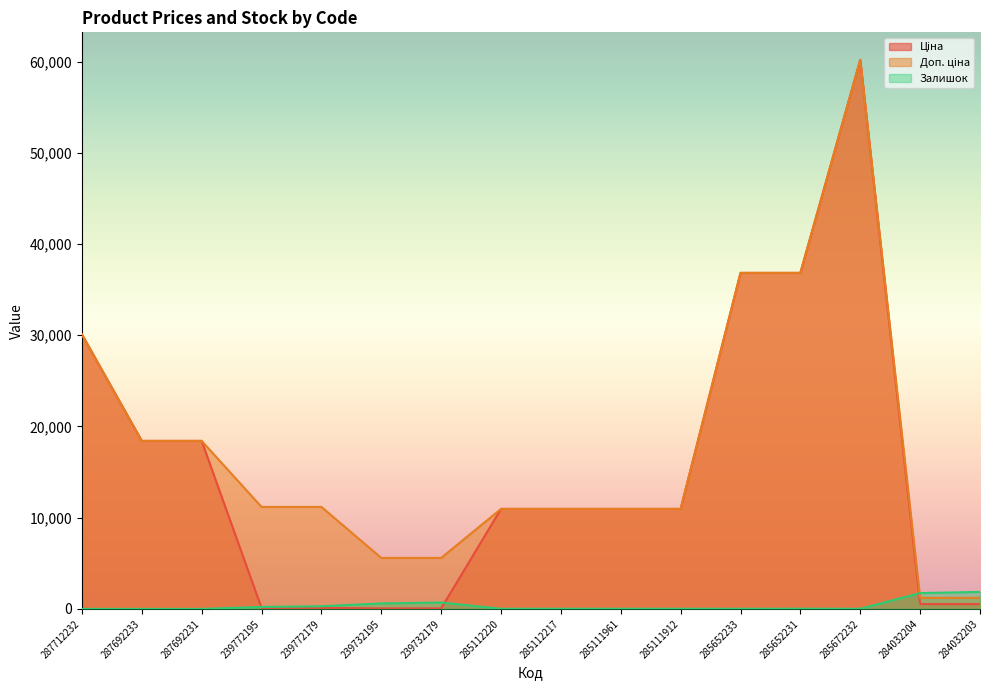

How many intersections are there between Ціна and Залишок?

3